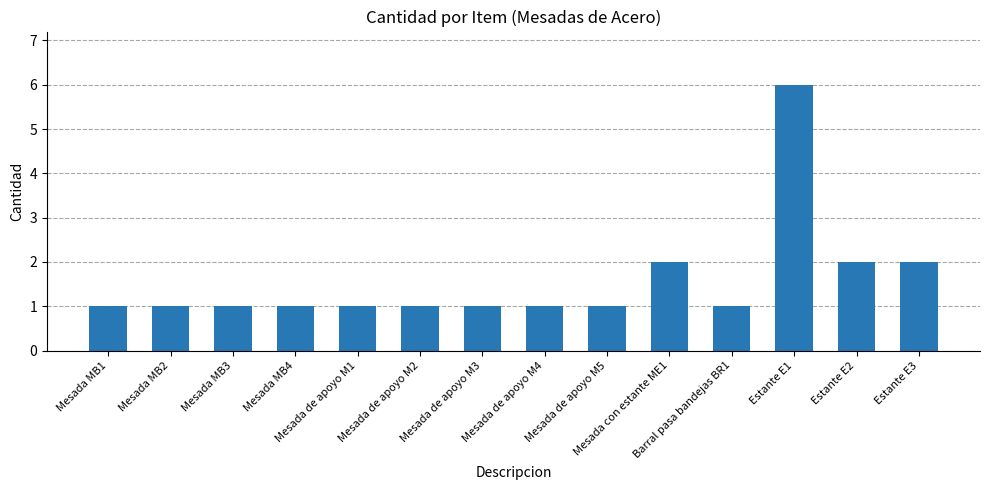

What is the value of the 8th bar from the left?

1